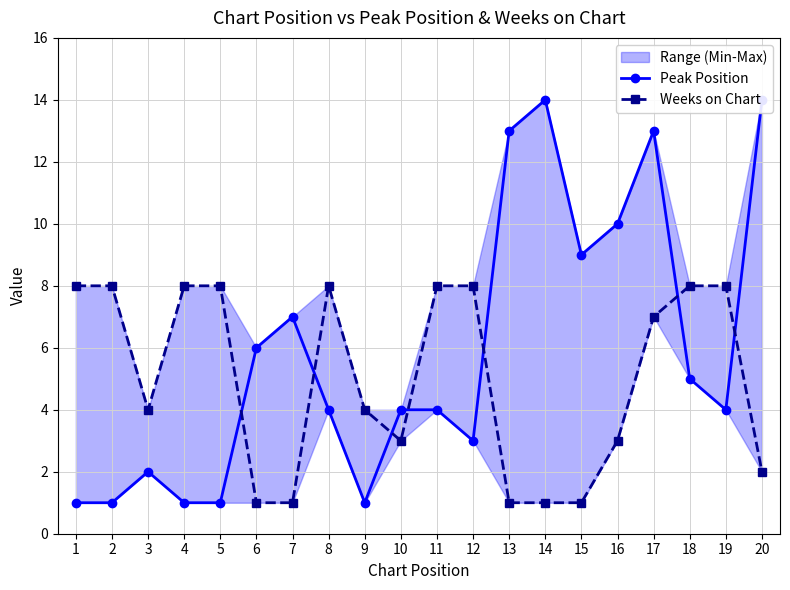

List the labels in order of Peak Position value, largest first.

14, 20, 13, 17, 16, 15, 7, 6, 18, 8, 10, 11, 19, 12, 3, 1, 2, 4, 5, 9